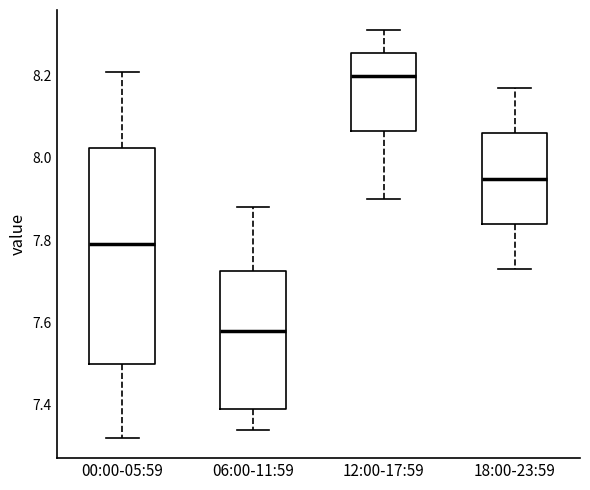

Which box's median line is the lowest?

06:00-11:59